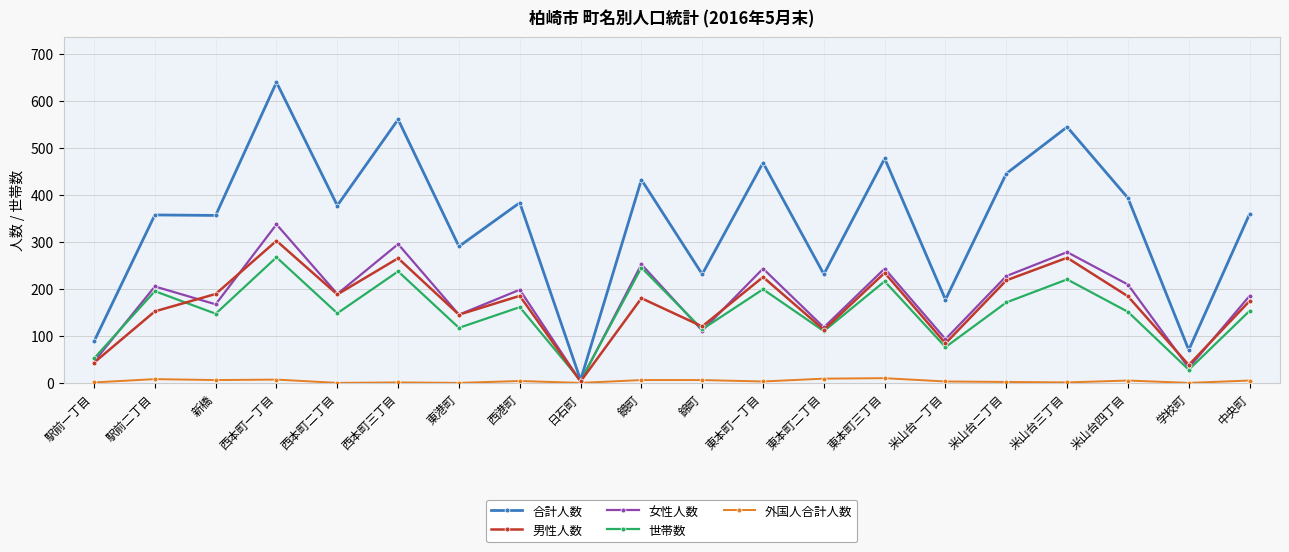

True or false: 女性人数 has a value of 3 at 日石町.

True